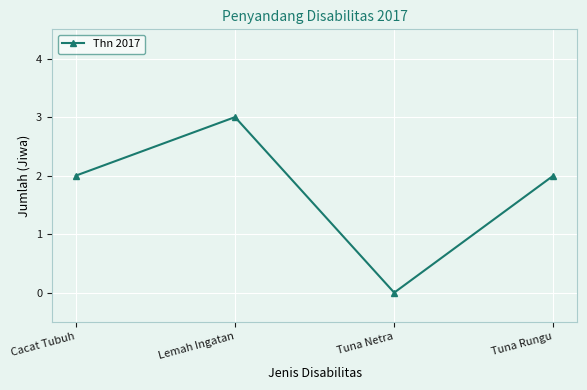

What is the change in value from Tuna Netra to Tuna Rungu?

+2